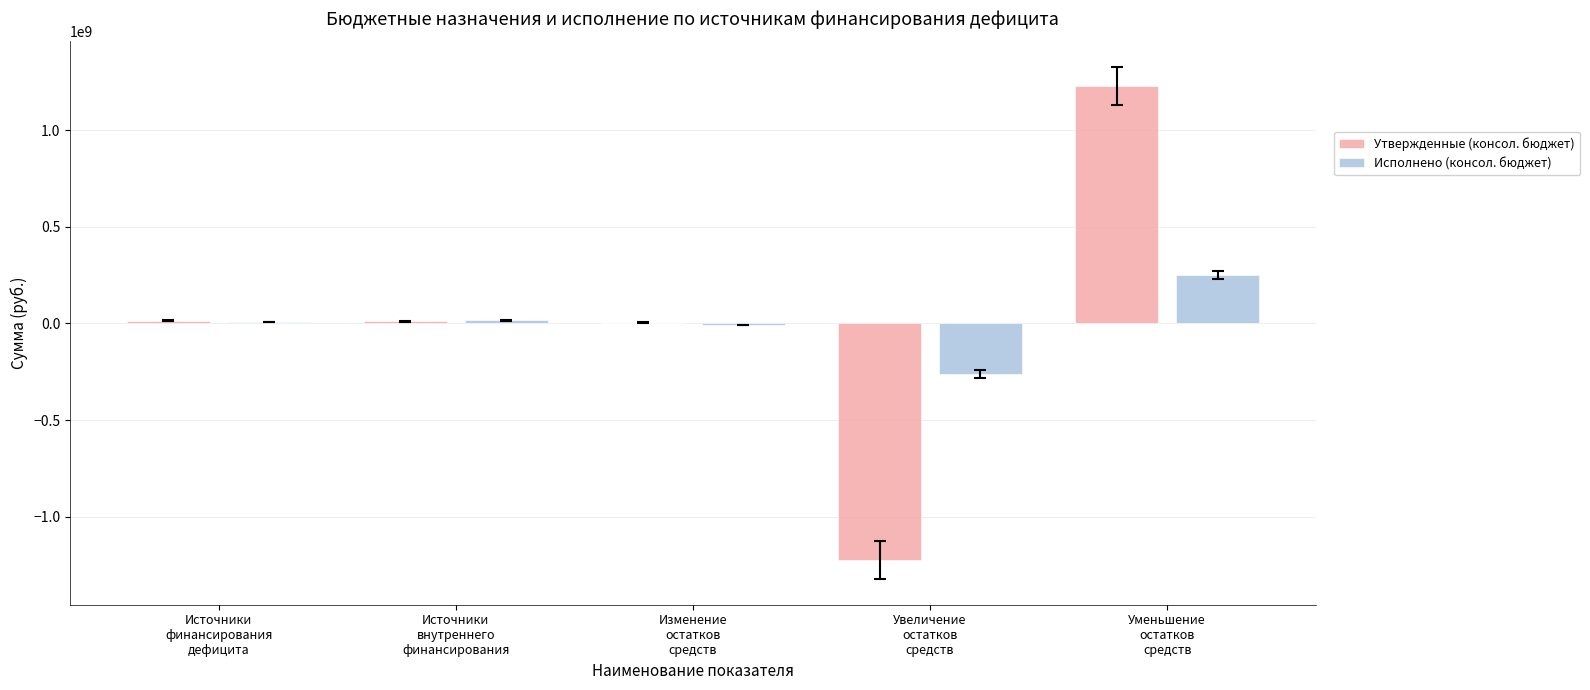

How many groups of bars are there?

5